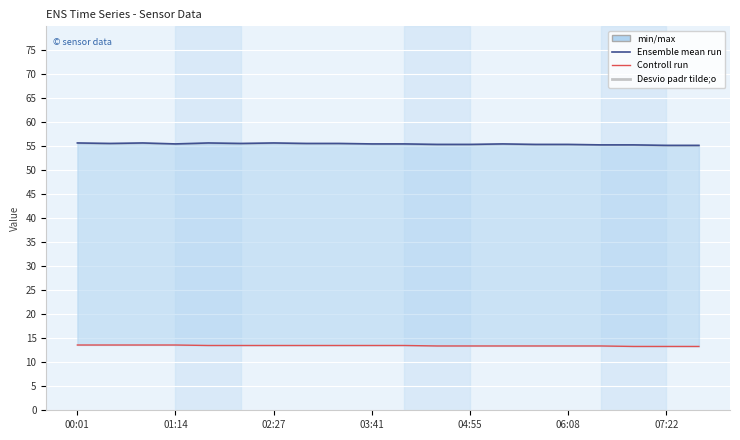

Between 00:01 and 03:41, which series saw the biggest shift?

Ensemble mean run